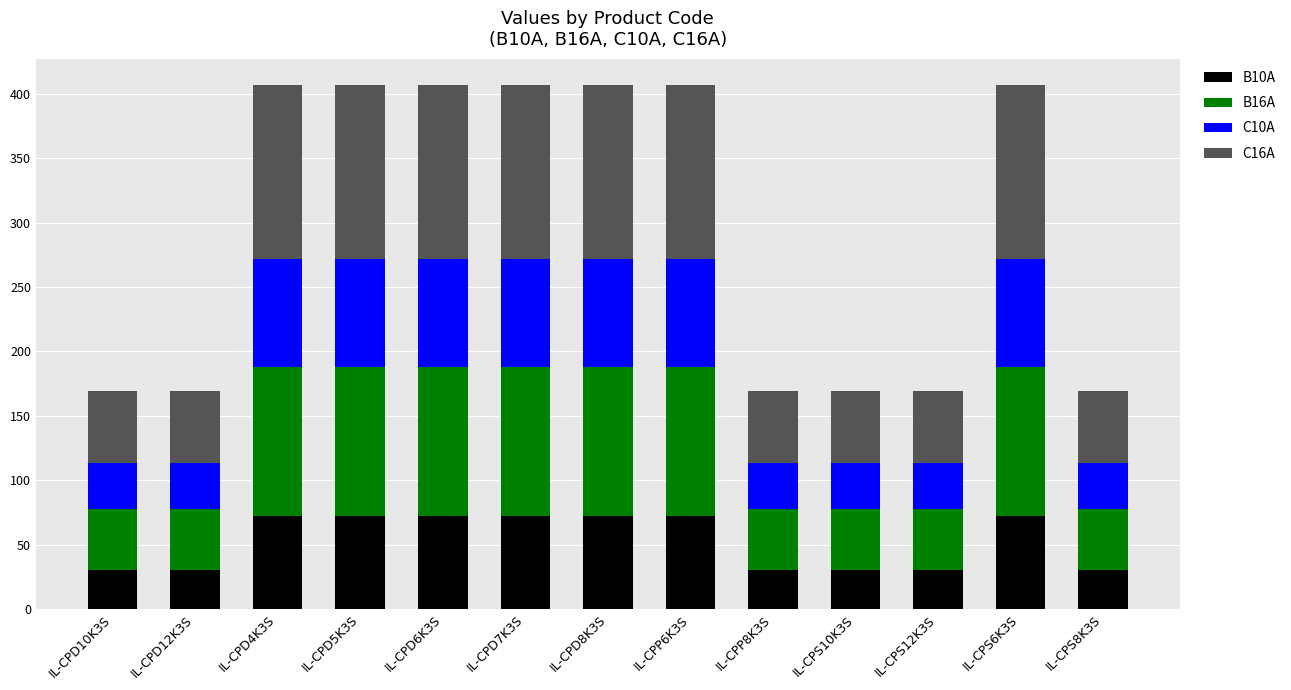

What is the total value across all series at IL-CPP6K3S?

407